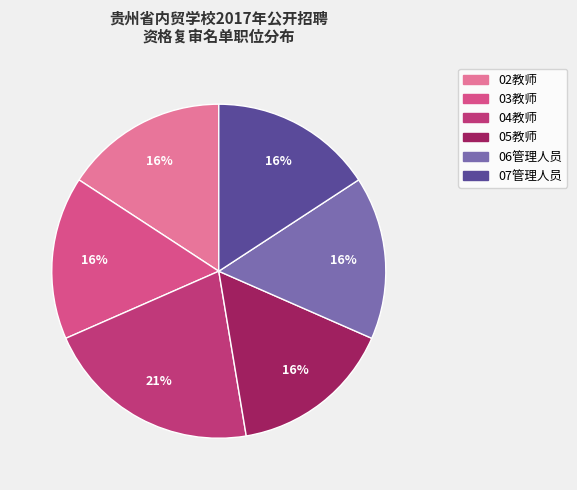

How much of the chart is everything except 02教师?

84.2%